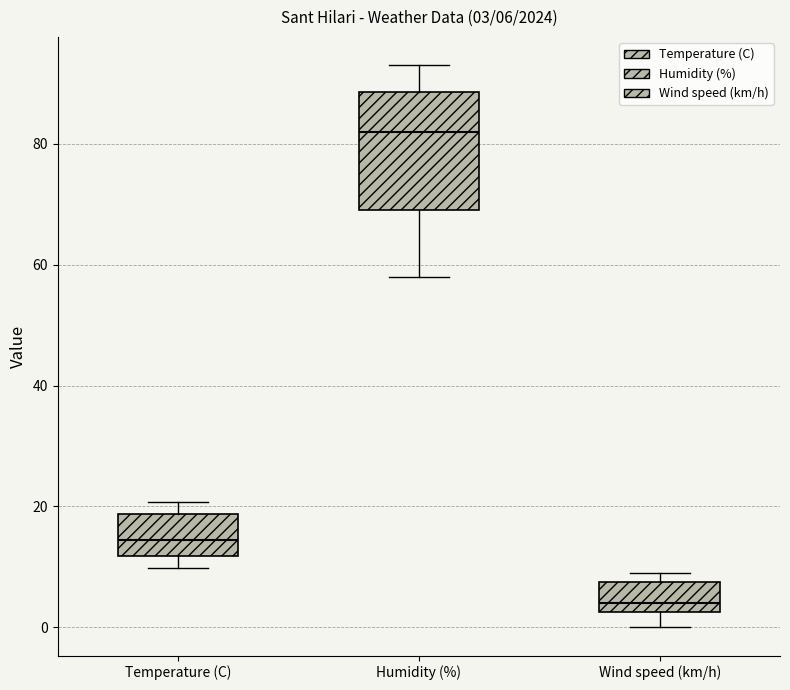

Which box's median line is the lowest?

Wind speed (km/h)